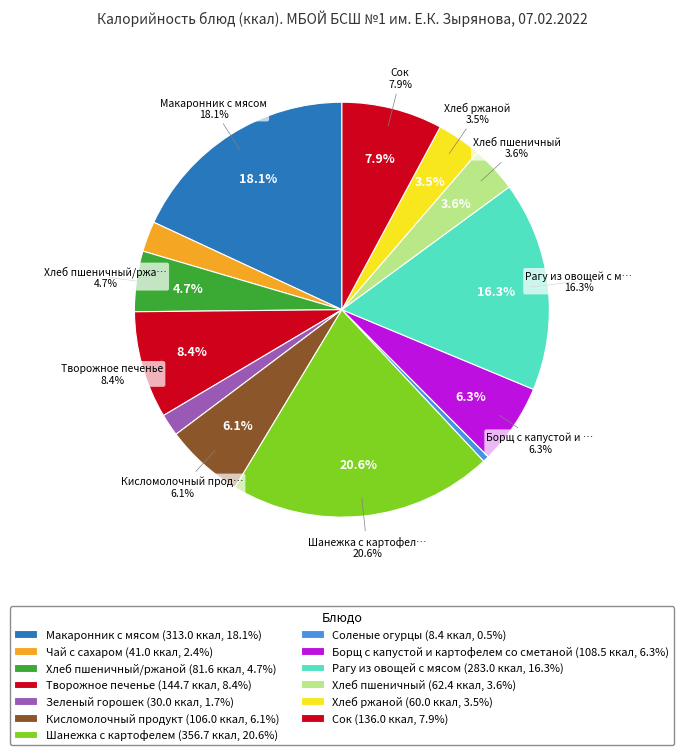

Count the number of slices in the pie.

13